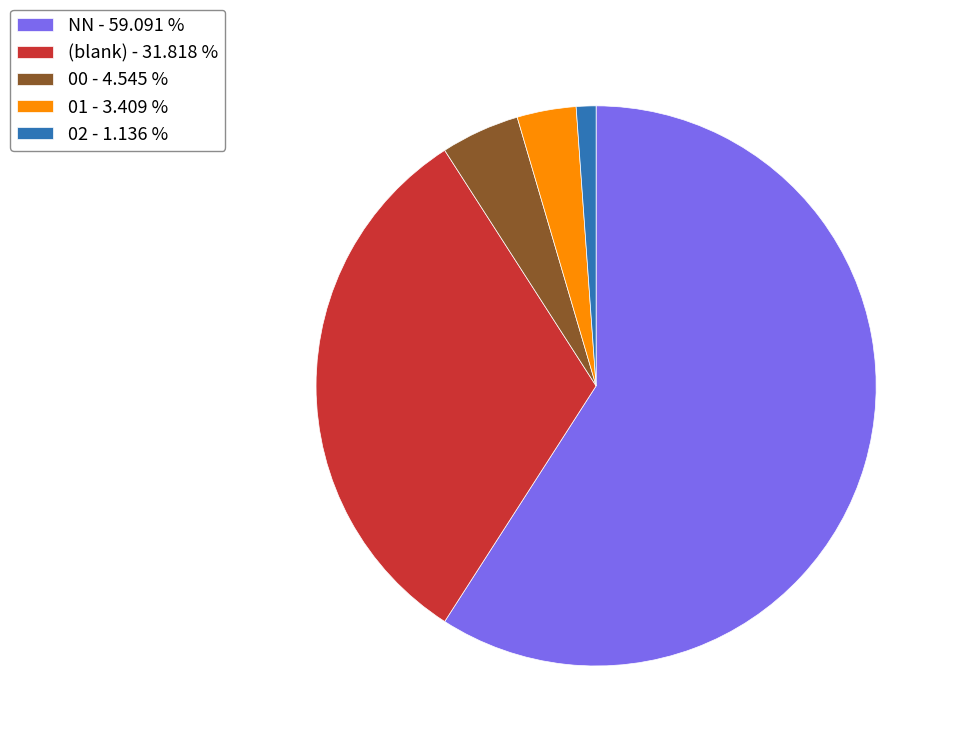

Is the sum of NN - 59.091 % and 00 - 4.545 % greater than half?

Yes